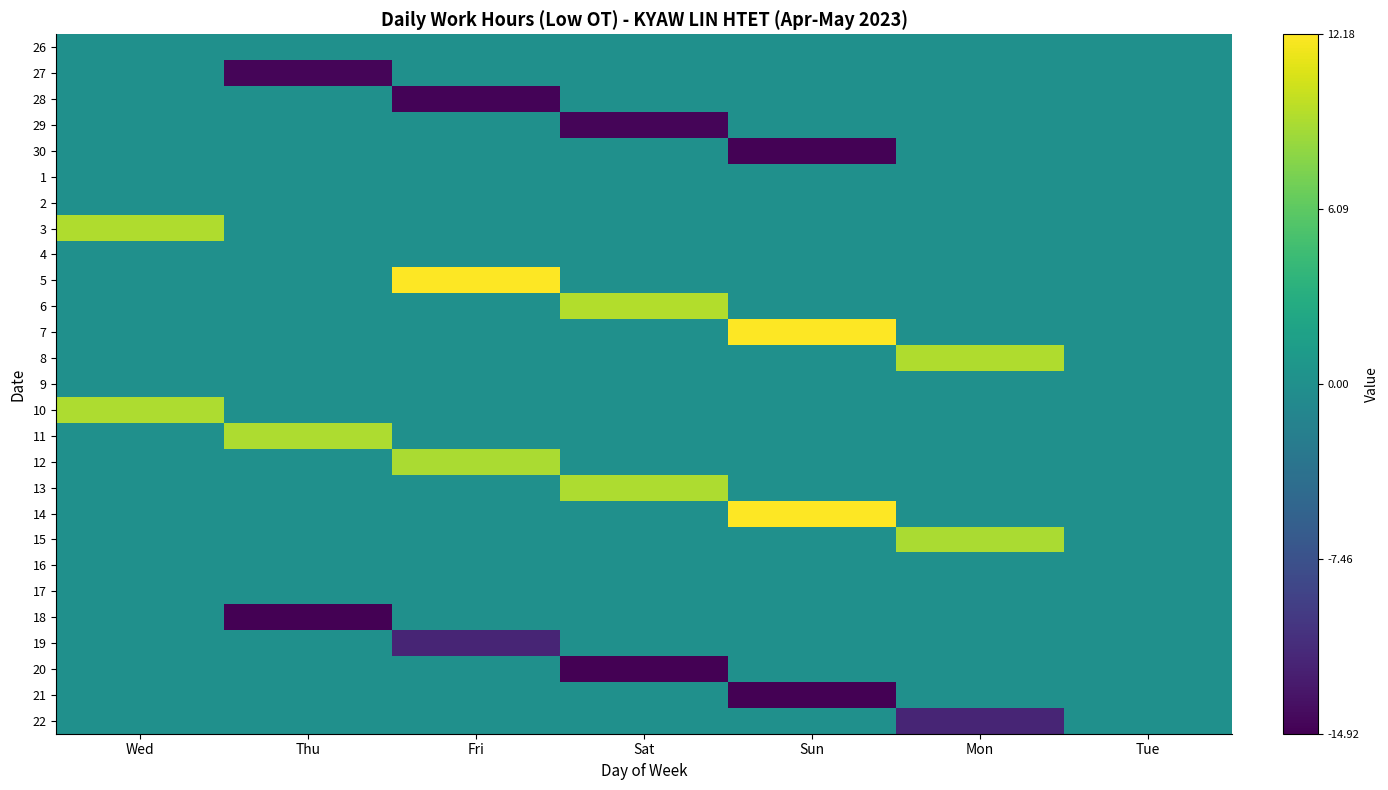

Which series has the widest spread of values?

20